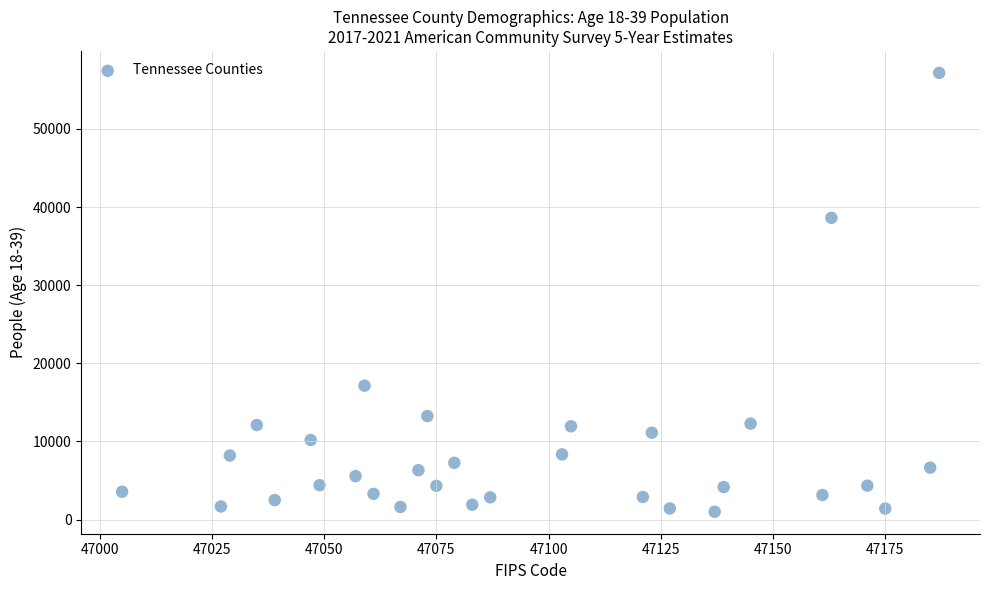

What Y value in the scatter plot is closest to 29079?

38612